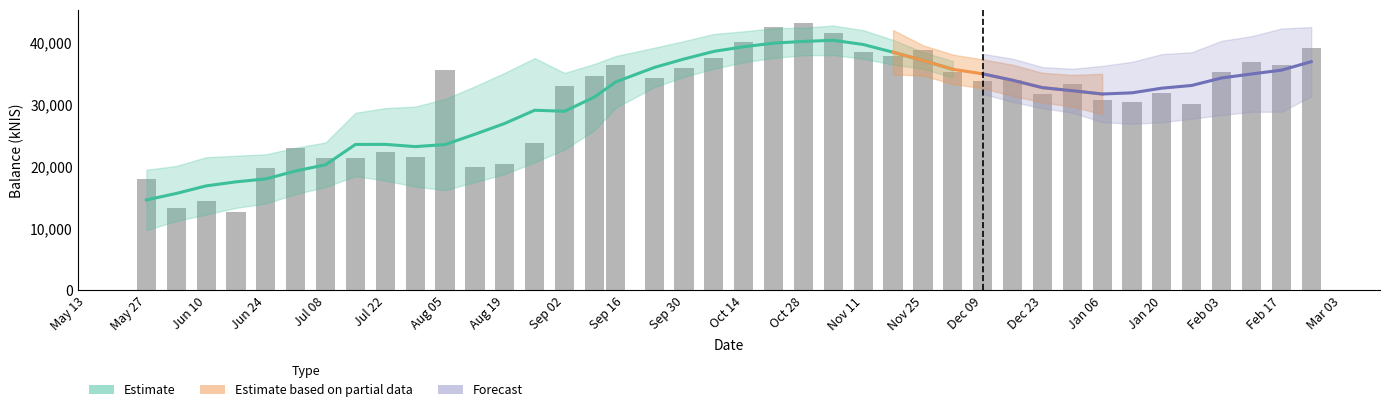

What is the label of the 19th bar from the right?

2021-10-21